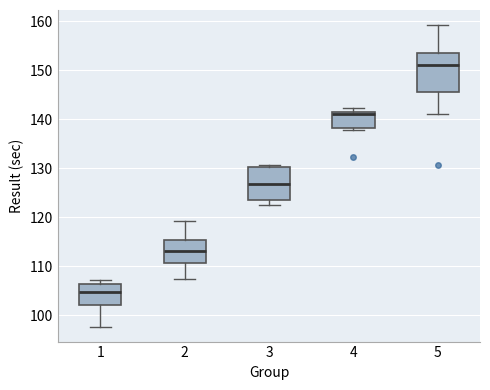

Reading left to right, transcribe this box plot: for each box, give where its median line is, the range the box spans, and where its two whiskers end, as read against the y-axis. The values are not printed on the chart, so give them approximately, as read against the axis.

1: median 105, box 102 to 106, whiskers 98 to 107
2: median 113, box 111 to 115, whiskers 108 to 119
3: median 127, box 124 to 130, whiskers 122 to 131
4: median 141, box 138 to 142, whiskers 138 to 142 (just above the box's upper edge)
5: median 151, box 146 to 153, whiskers 141 to 159